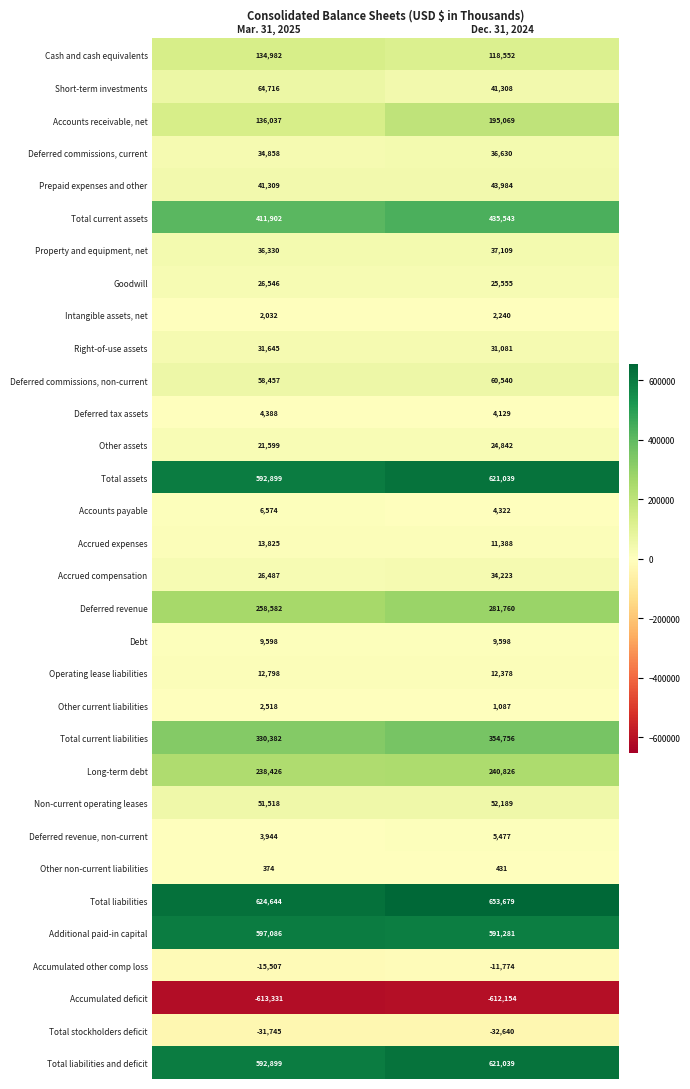

What is the approximate value of Total liabilities and deficit at Mar. 31, 2025?

592899